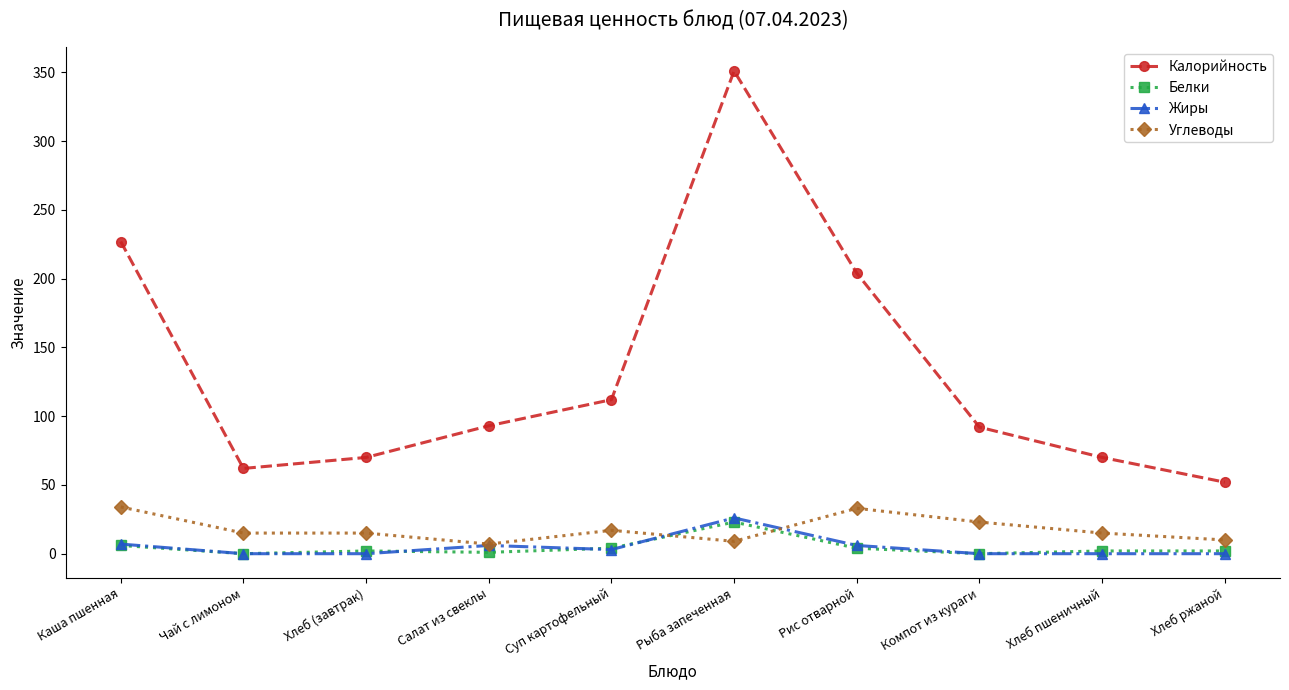

At which category does Калорийность reach its first local valley?

Чай с лимоном